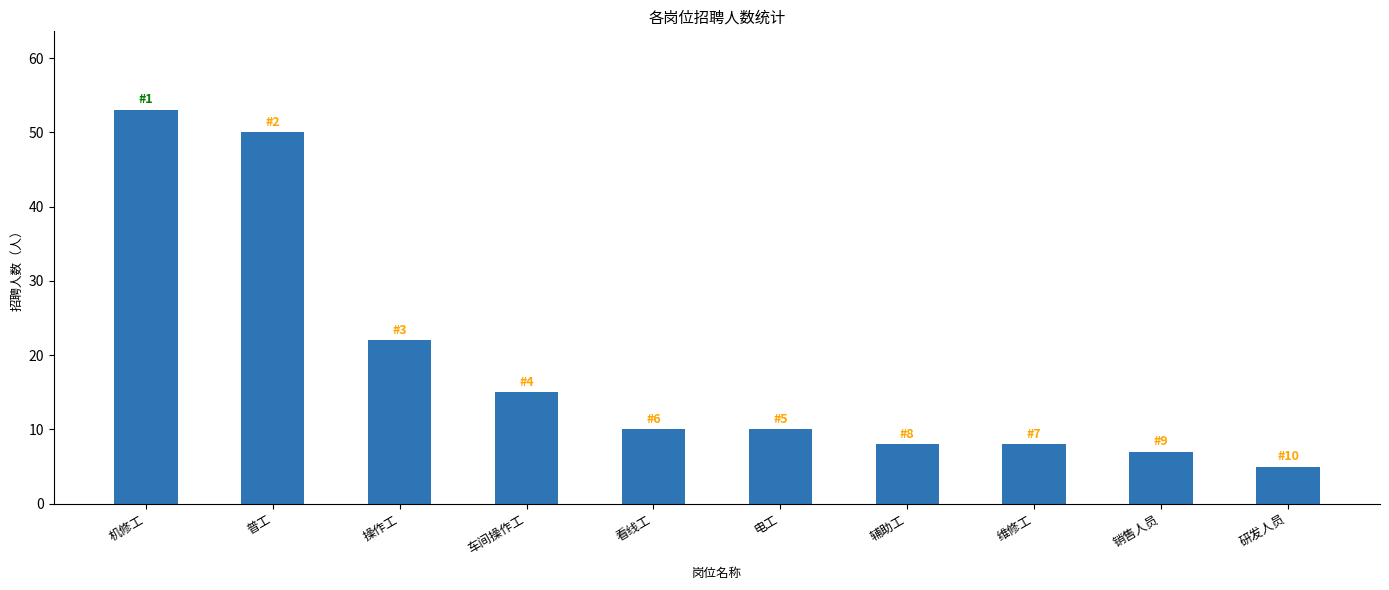

Reading left to right, extract all data points from this chart.

53	50	22	15	10	10	8	8	7	5